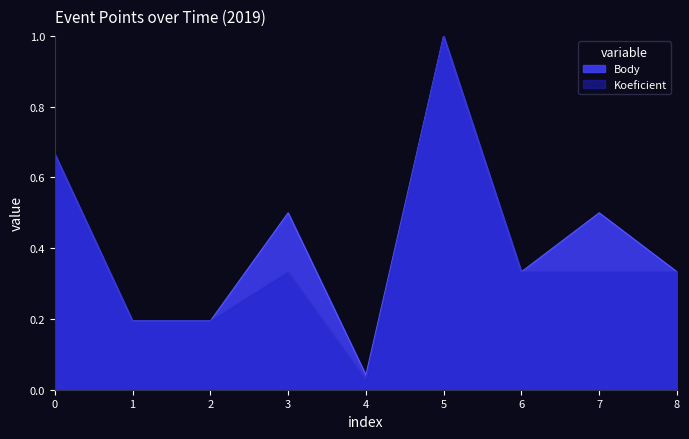

List the series in order of their peak value, lowest first.

Body, Koeficient